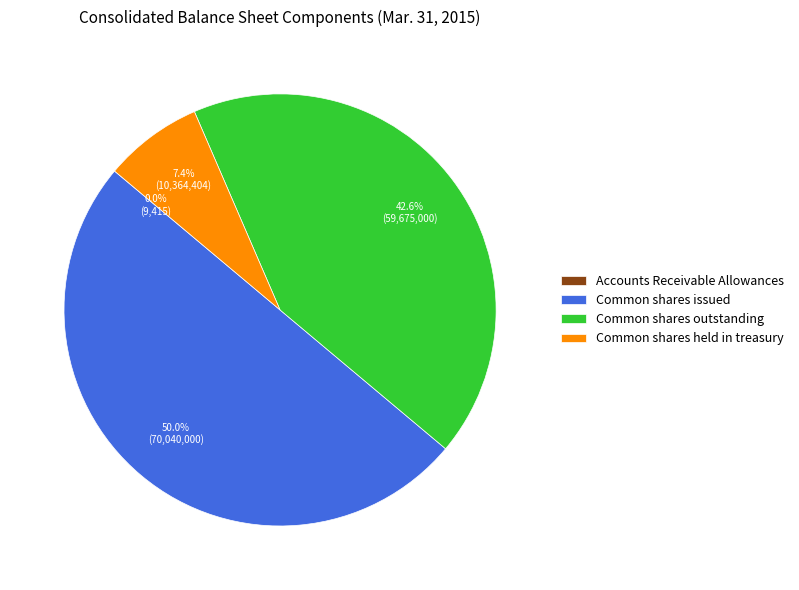

Combined, what portion of the pie is Common shares outstanding and Common shares held in treasury?

50.0%